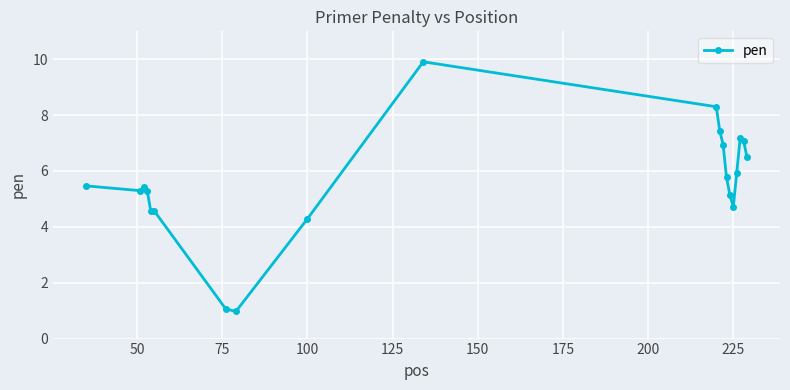

What is the greatest value displayed?

9.9